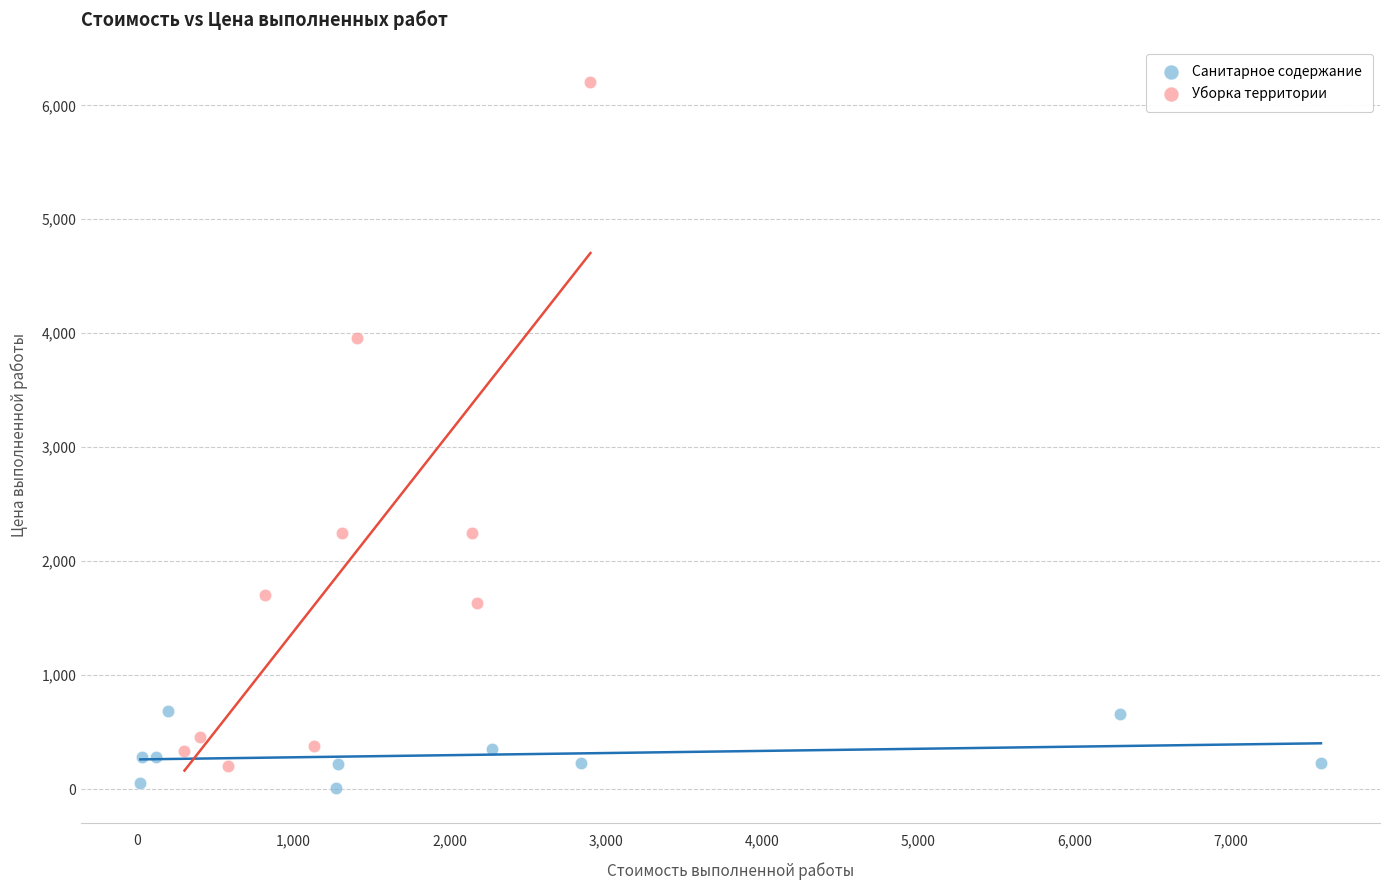

Which series contains the highest Y value?

Уборка территории